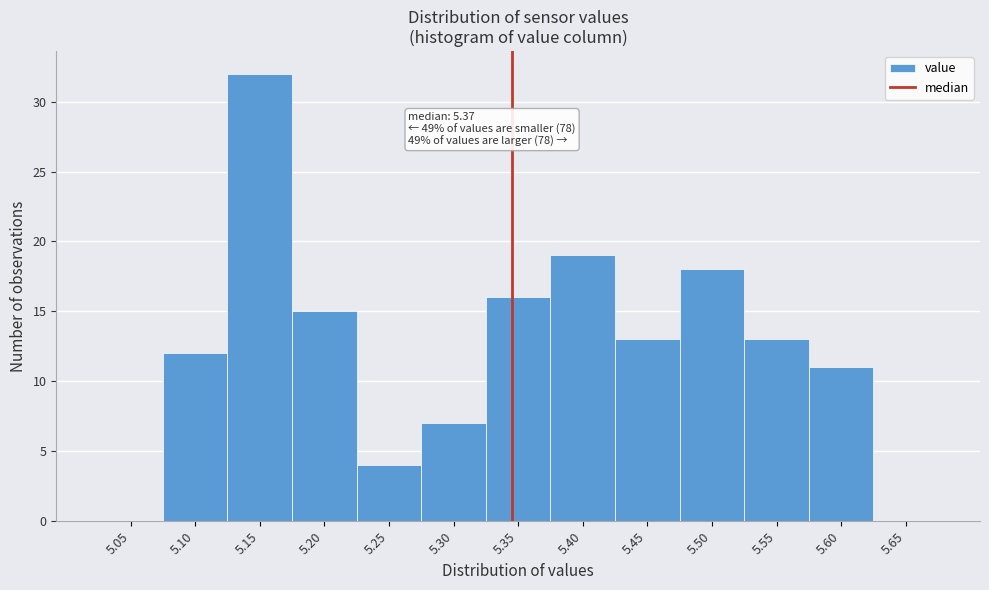

Reading left to right, extract all data points from this chart.

5.05=0	5.10=12	5.15=32	5.20=15	5.25=4	5.30=7	5.35=16	5.40=19	5.45=13	5.50=18	5.55=13	5.60=11	5.65=0